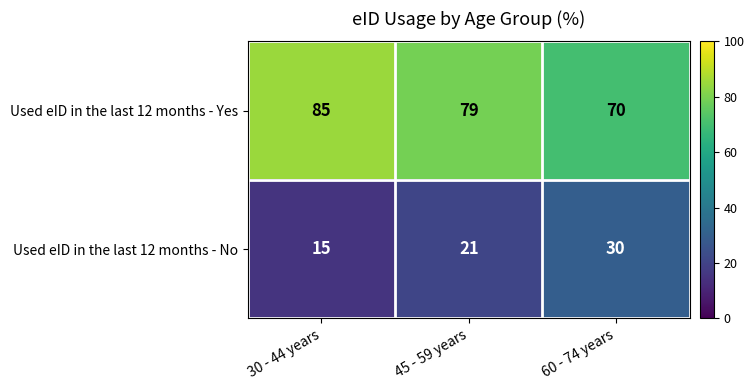

How many Used eID in the last 12 months - Yes values are between 70 and 85?

3